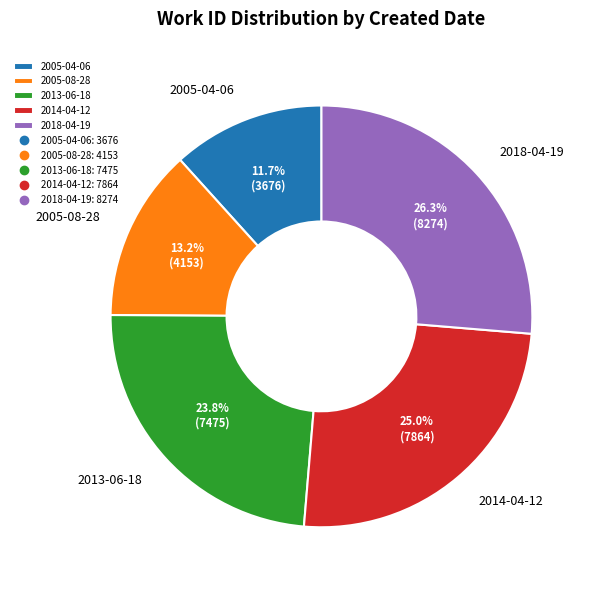

Which category has the biggest portion of the pie?

2018-04-19